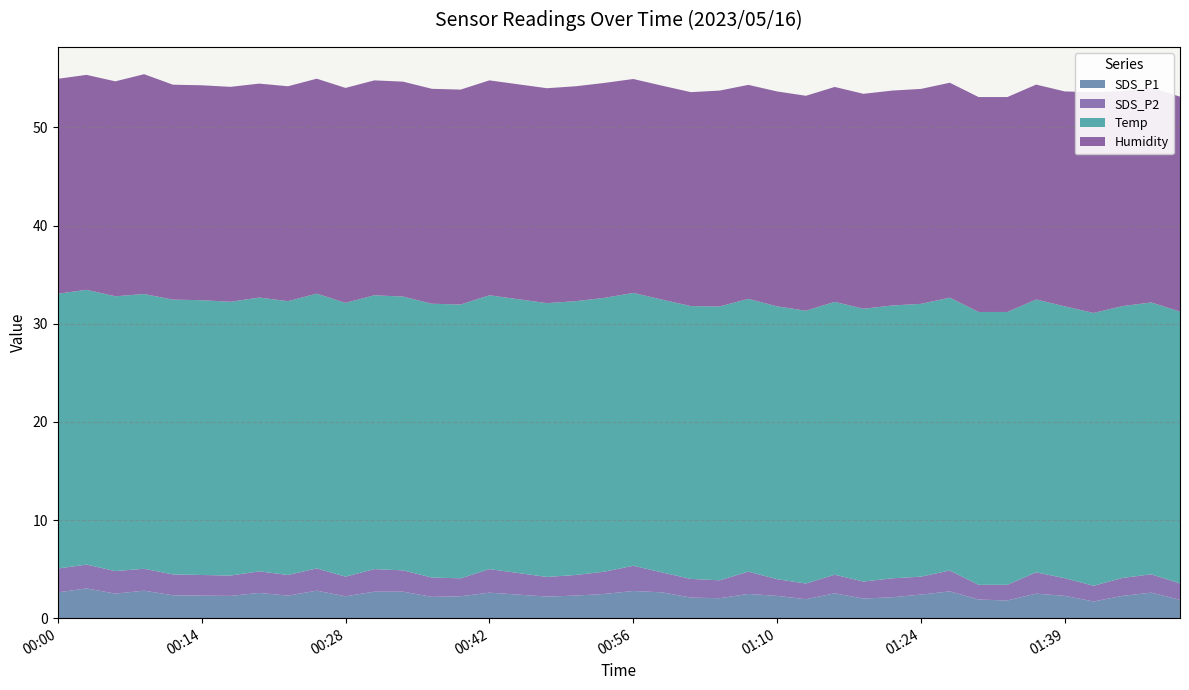

Reading left to right, extract all data points from this chart.

SDS_P1: 2.6	3.0	2.5	2.8	2.3	2.3	2.3	2.6	2.3	2.8	2.2	2.7	2.7	2.2	2.2	2.6	2.4	2.2	2.3	2.5	2.8	2.6	2.1	2.0	2.5	2.3	1.9	2.5	2.0	2.1	2.4	2.7	1.9	1.8	2.5	2.3	1.7	2.3	2.6	1.9
SDS_P2: 2.4	2.4	2.3	2.2	2.1	2.1	2.1	2.2	2.1	2.3	2.0	2.3	2.2	2.0	1.8	2.4	2.2	2.0	2.1	2.3	2.6	2.0	1.9	1.8	2.3	1.7	1.6	1.9	1.7	1.9	1.8	2.1	1.5	1.6	2.2	1.8	1.6	1.8	1.9	1.7
Temp: 28.0	28.0	28.0	28.0	28.0	28.0	27.9	27.9	27.9	28.0	27.9	27.9	27.9	27.9	27.9	27.9	27.9	27.9	27.9	27.9	27.8	27.8	27.8	27.9	27.8	27.8	27.8	27.8	27.8	27.8	27.8	27.8	27.8	27.8	27.8	27.7	27.8	27.7	27.7	27.7
Humidity: 21.9	21.9	21.9	22.4	21.9	21.9	21.9	21.8	21.9	21.9	21.9	21.9	21.9	21.9	21.9	21.9	21.9	21.9	21.9	21.9	21.8	21.8	21.8	22.0	21.8	21.9	21.9	21.9	21.9	21.9	21.9	21.9	21.9	21.9	21.9	21.9	22.5	21.9	21.9	21.9